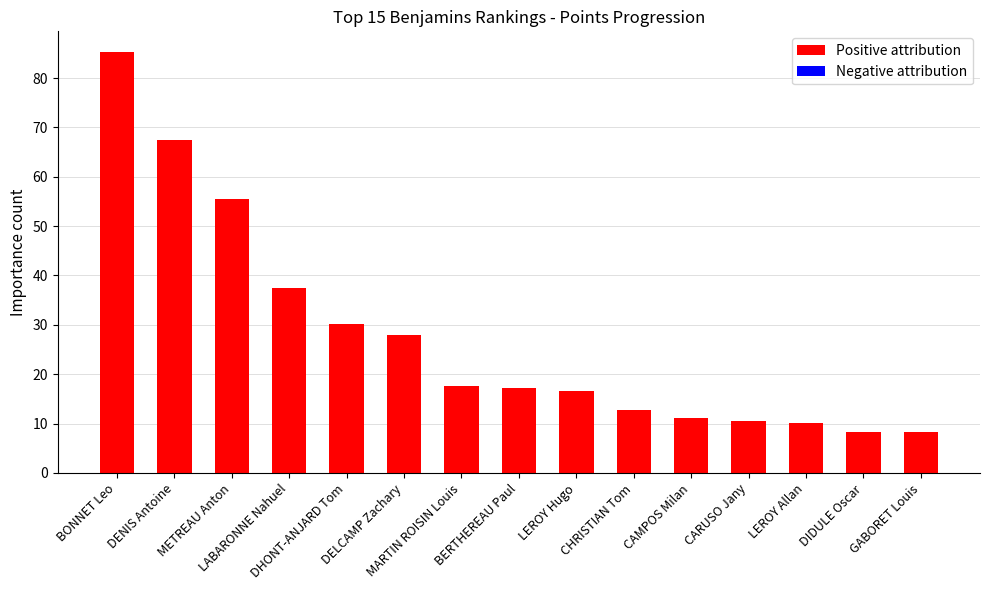

What is the greatest value displayed?

85.2